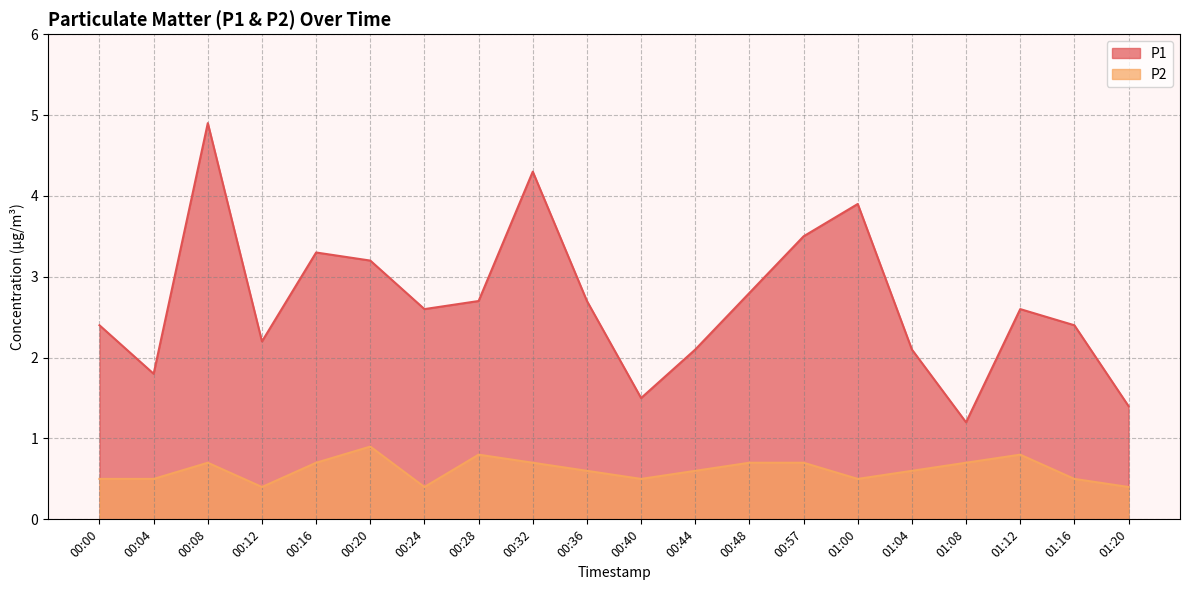

Is the value of P2 at 00:44 greater than the value of P1 at 00:16?

No